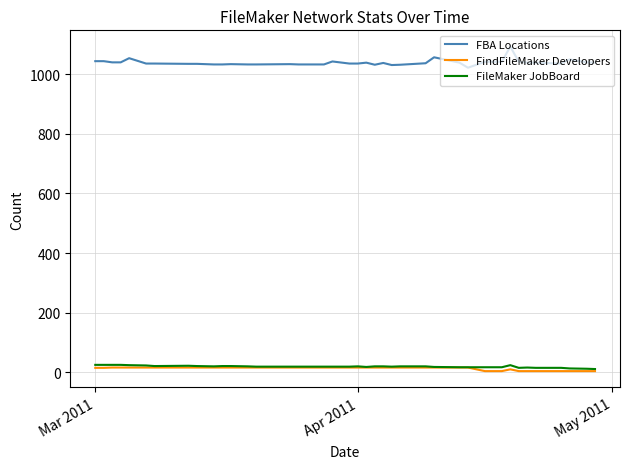

True or false: FBA Locations and FindFileMaker Developers intersect in this chart.

False